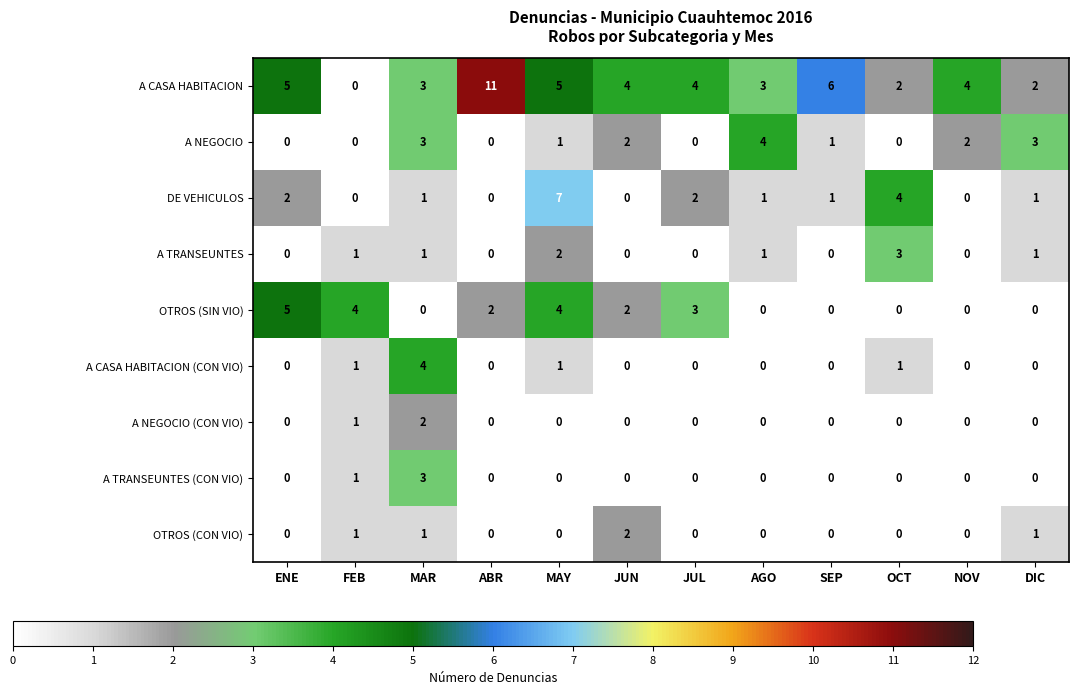

What is the difference between the highest and lowest values at NOV?

4